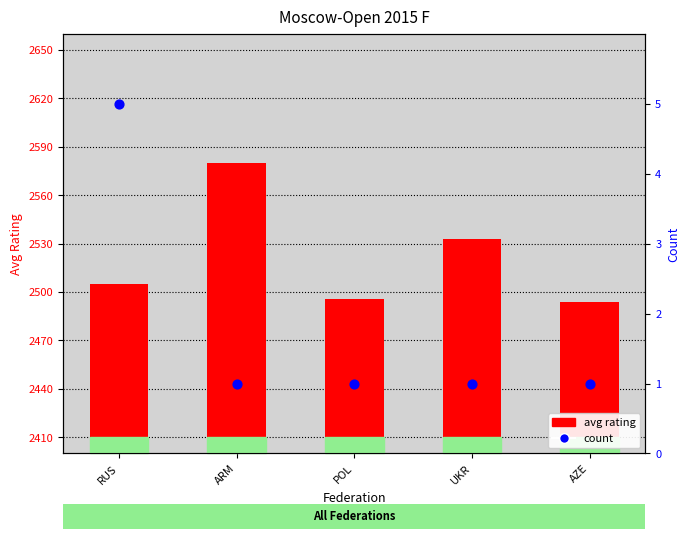

Which series contains the lowest Y value?

count